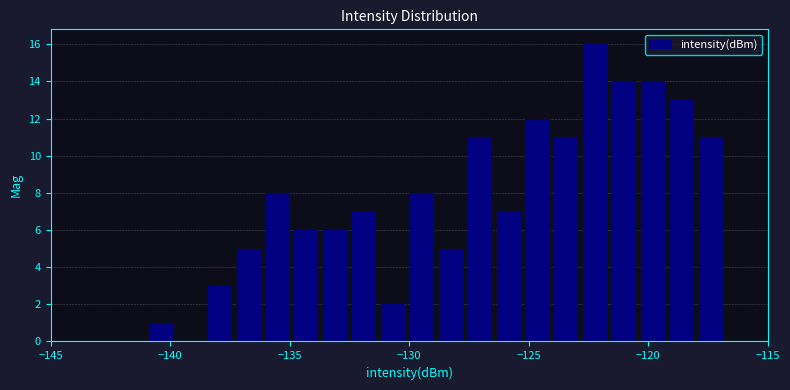

Around what value on the x-axis is the tallest bar? Give the approximate position of its centre, as read against the axis.

-122.0